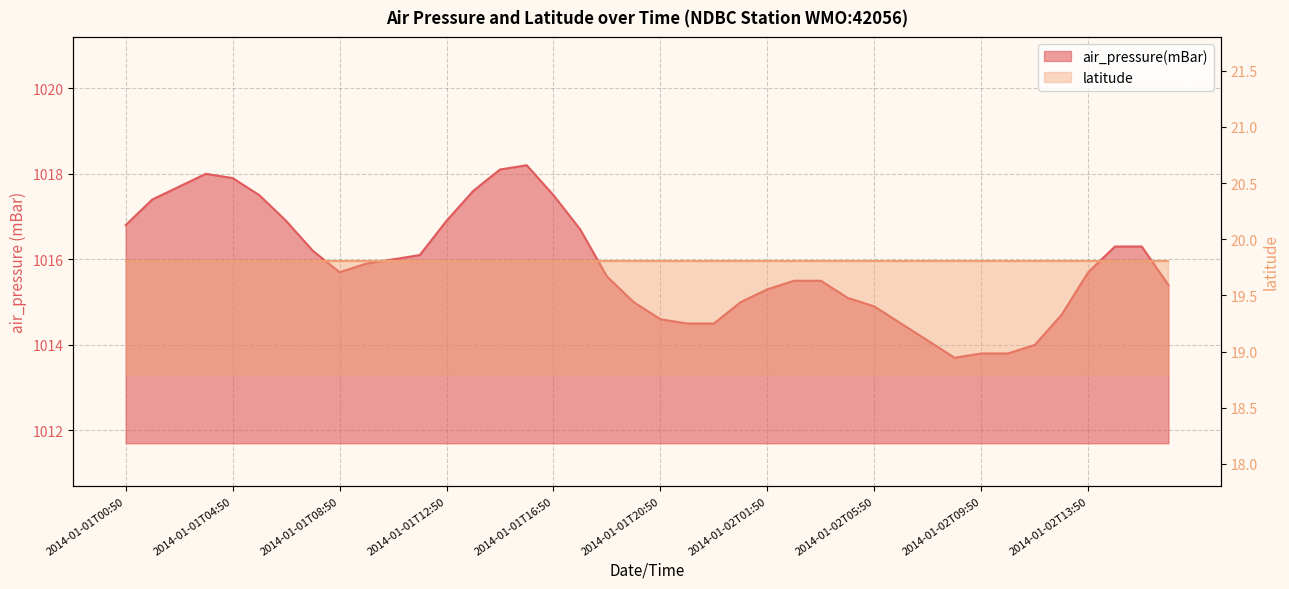

Where is the data nearest to the value 1015?

2014-01-01T19:50